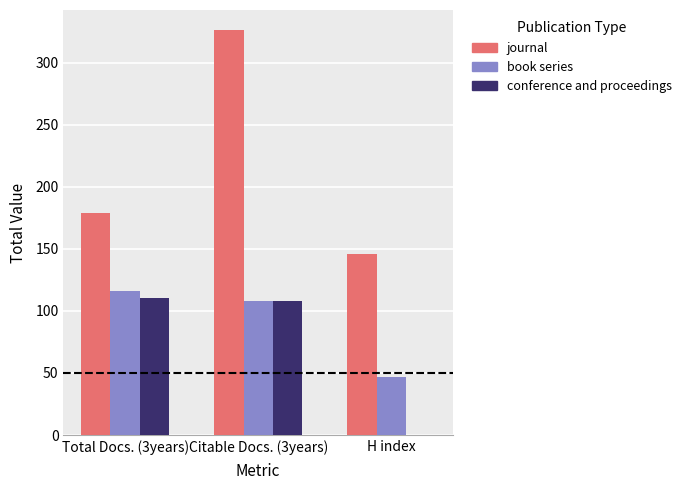

Are the bars horizontal?

No